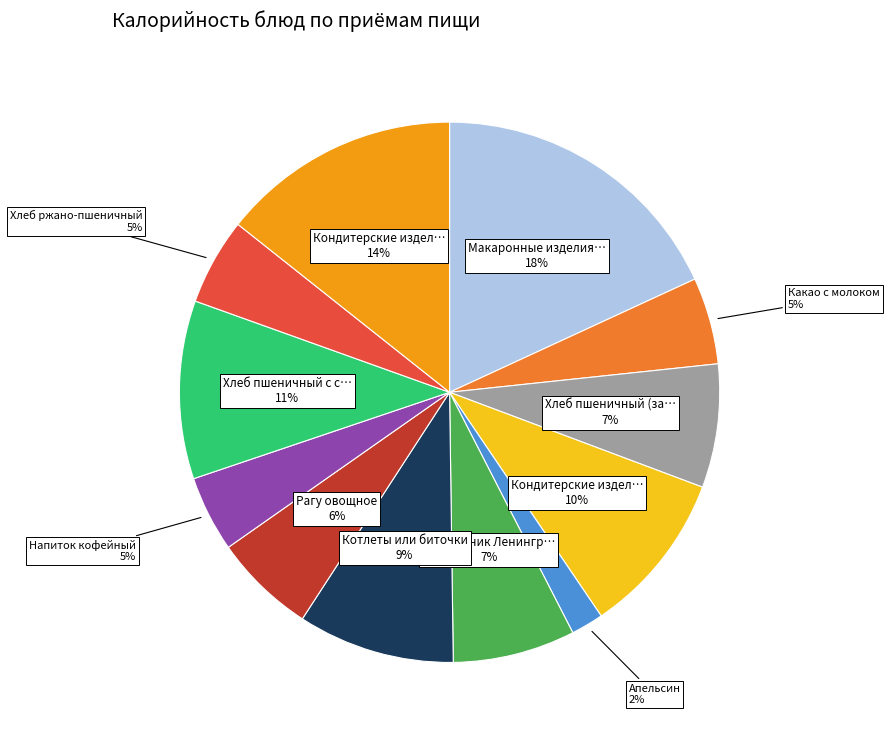

To the nearest percent, what is the difference between the largest and smallest slice percentages?

16%